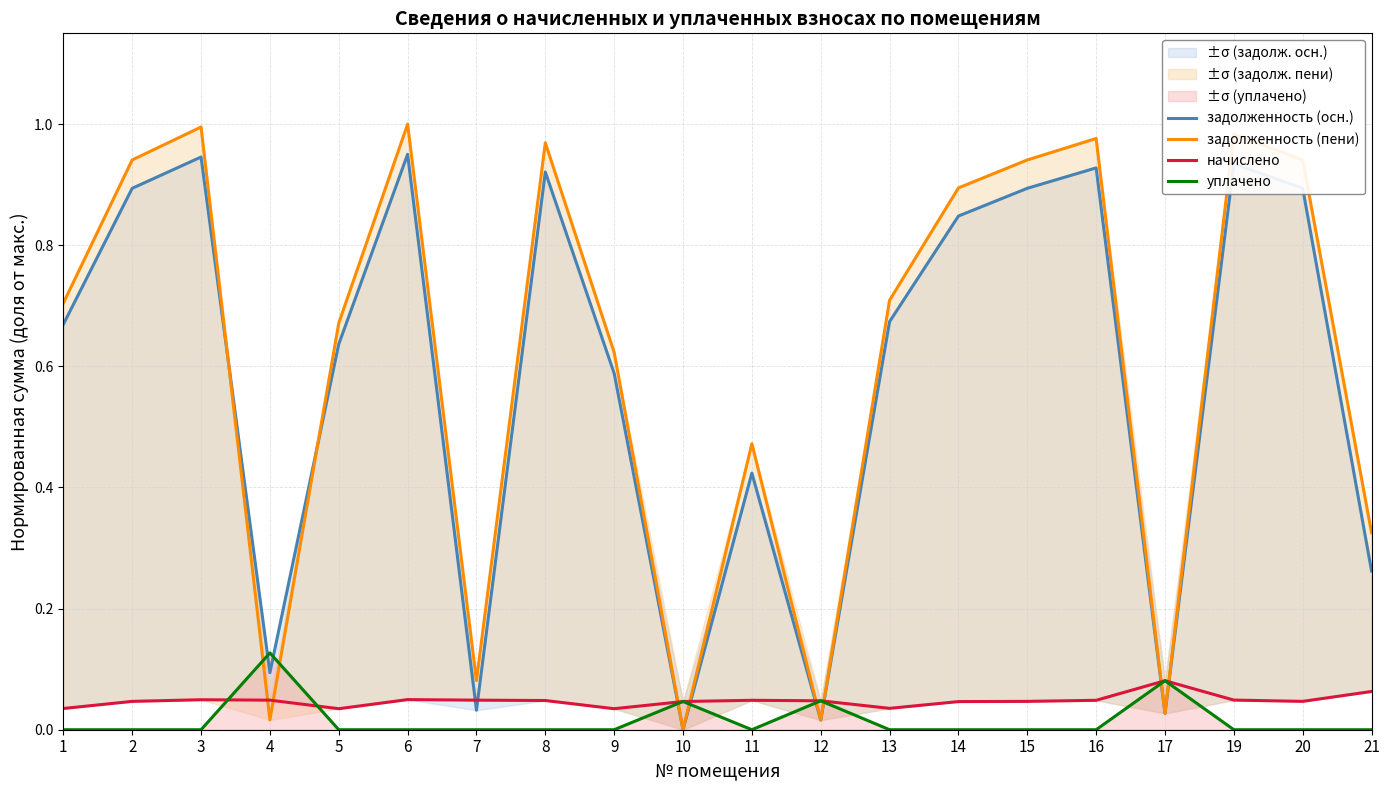

At which category does начислено reach its first local valley?

5